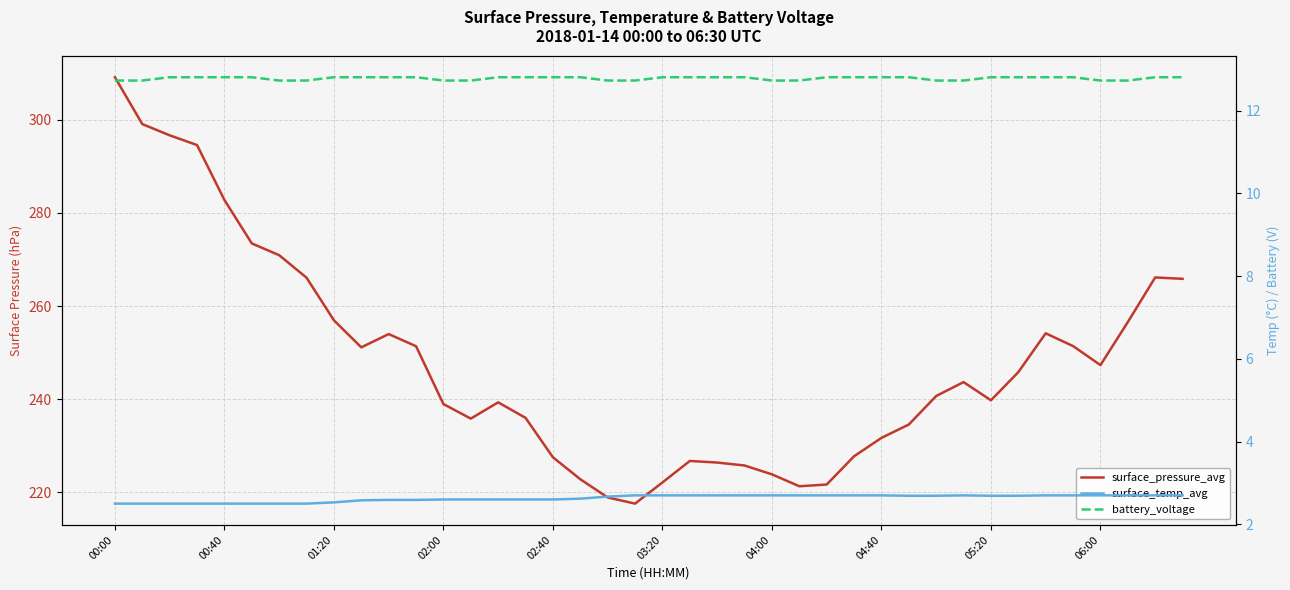

Is it true that battery_voltage equals 12.8 at 00:40?

True